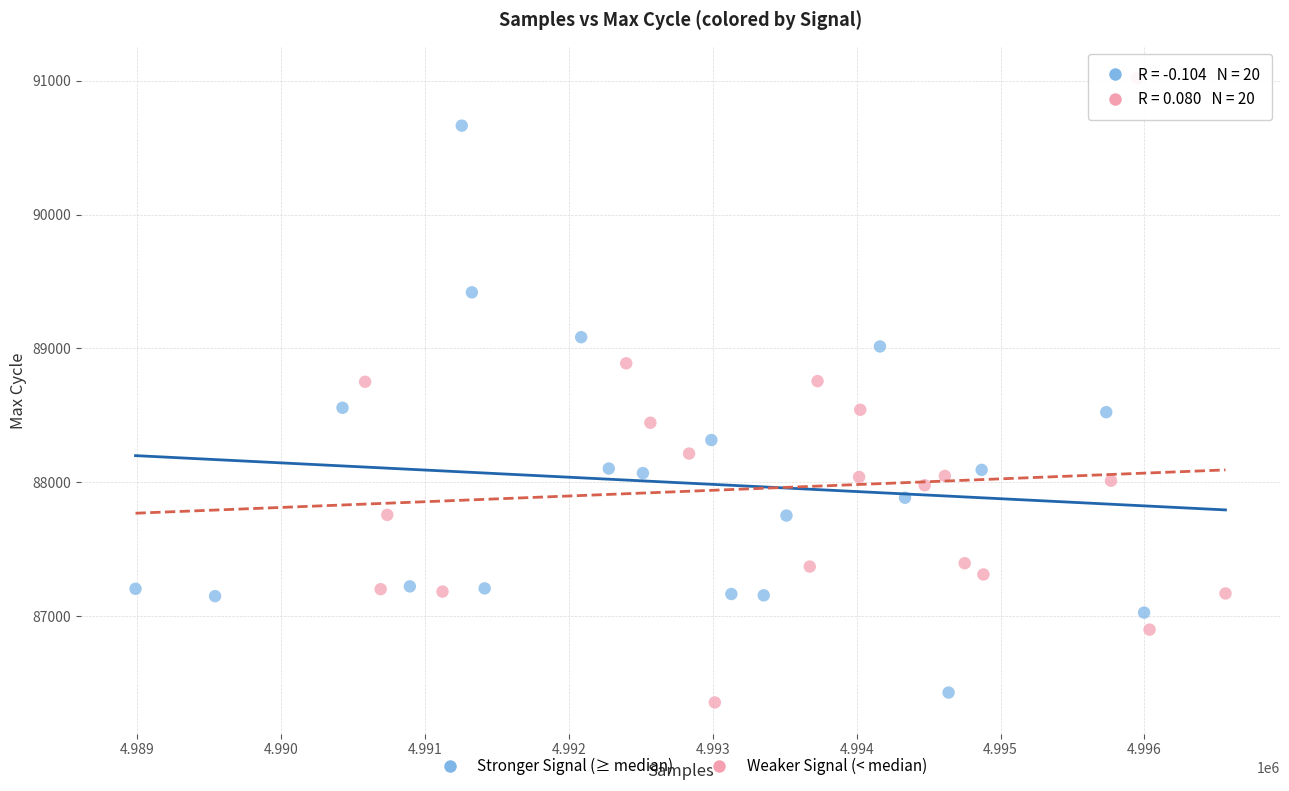

Which series reaches the maximum Y coordinate?

Weaker Signal (< median)